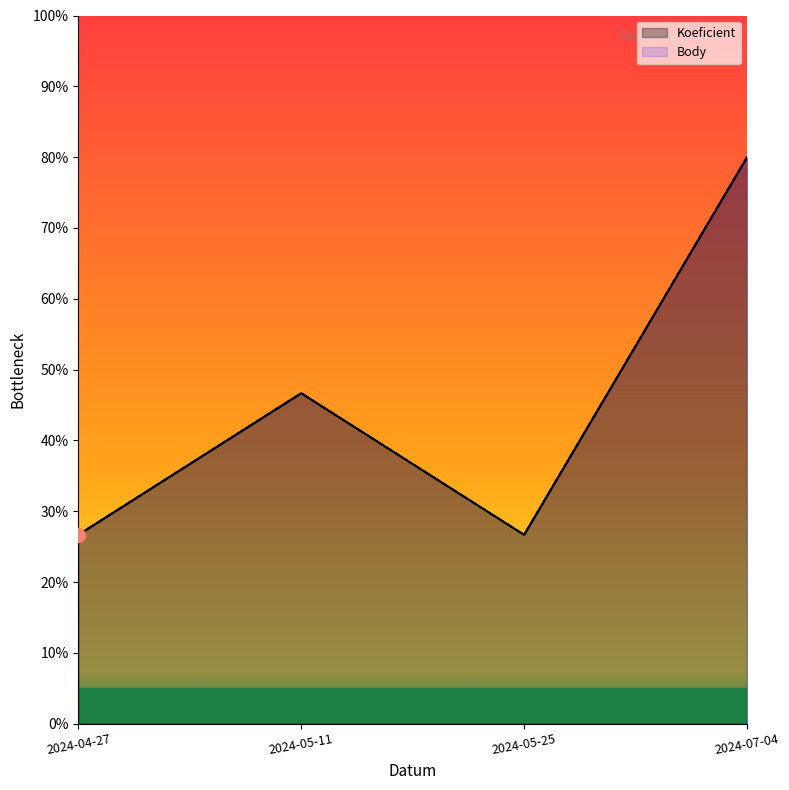

True or false: Koeficient and Body cross at least once.

False